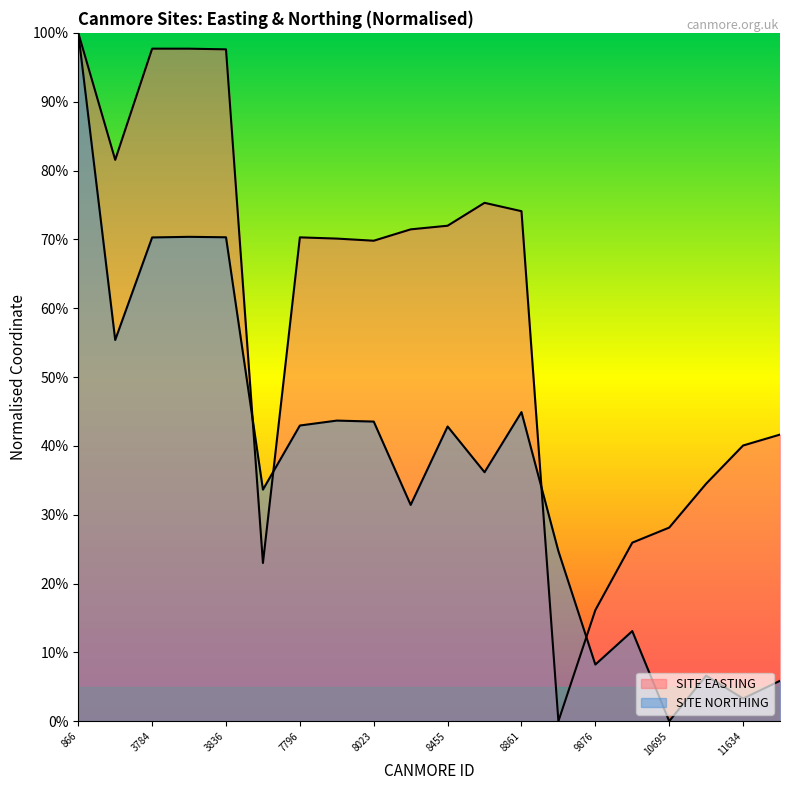

True or false: SITE EASTING has more than 1 interior local peaks.

True